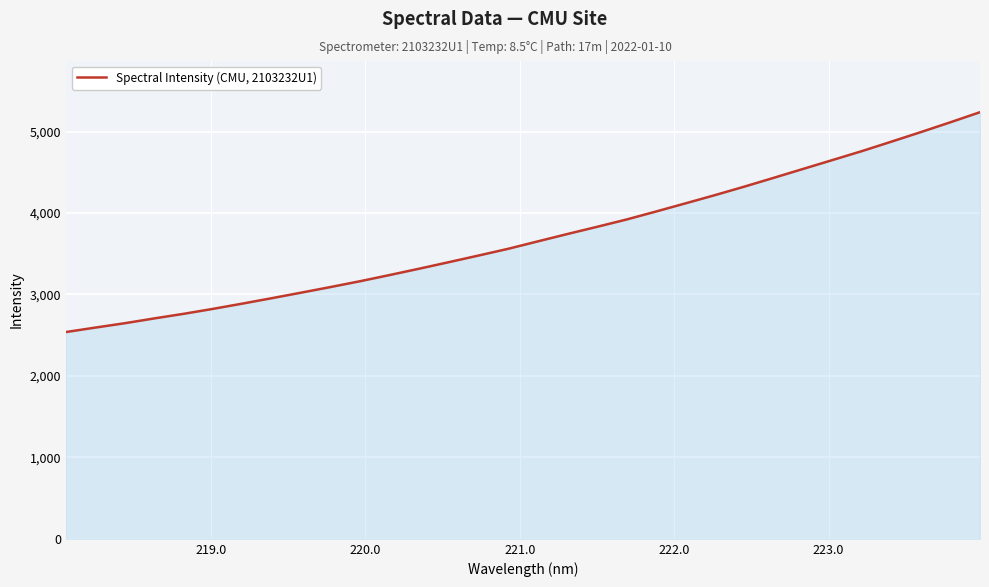

What is the difference between the maximum and minimum values?

2699.1